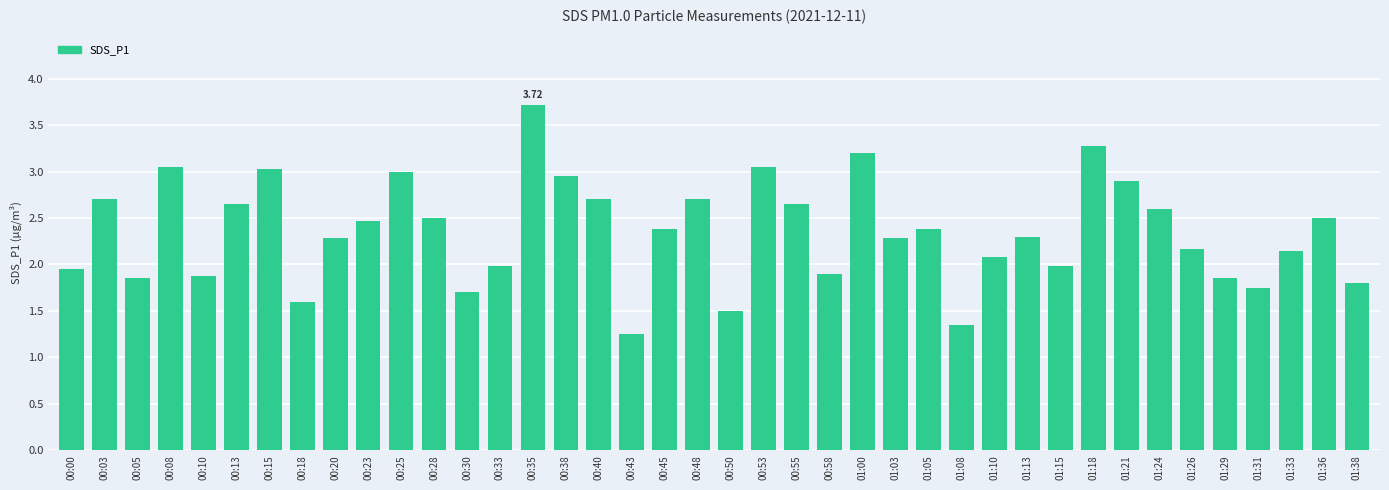

What is the sum of all values?

94.0